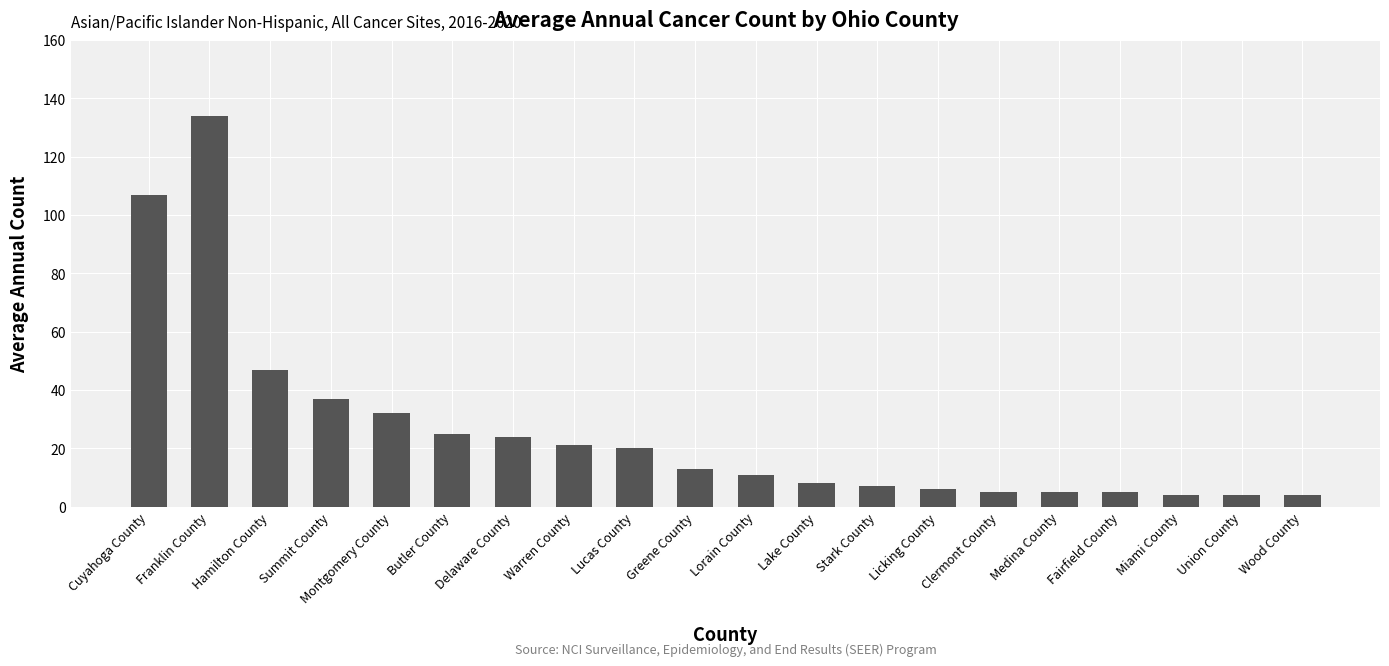

What position from the left is Lucas County?

9